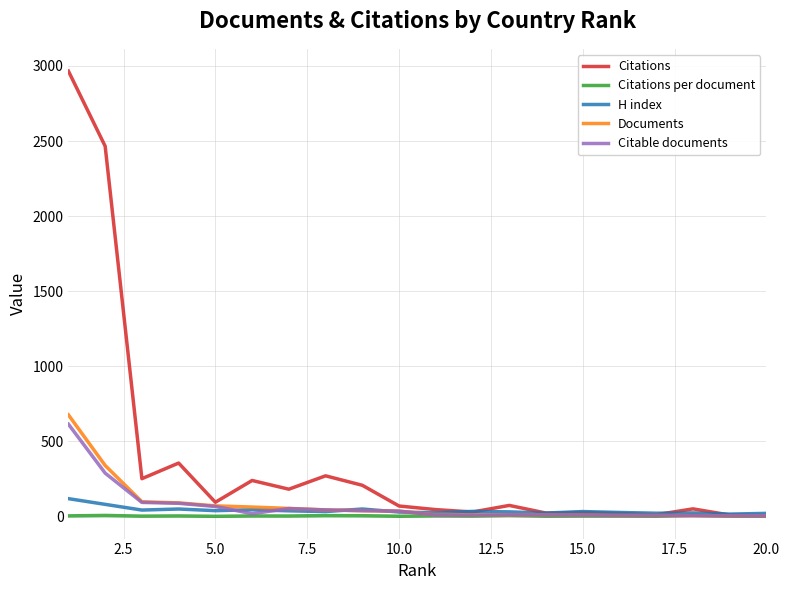

Which series has the largest range (max minus min)?

Citations